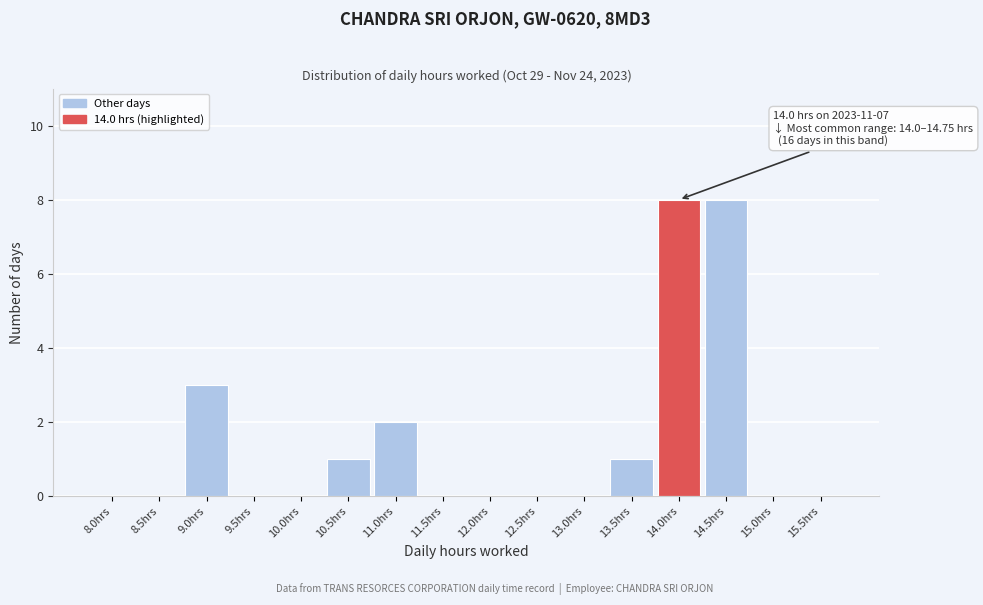

Reading left to right, extract all data points from this chart.

8.0hrs=0	8.5hrs=0	9.0hrs=3	9.5hrs=0	10.0hrs=0	10.5hrs=1	11.0hrs=2	11.5hrs=0	12.0hrs=0	12.5hrs=0	13.0hrs=0	13.5hrs=1	14.0hrs=8	14.5hrs=8	15.0hrs=0	15.5hrs=0